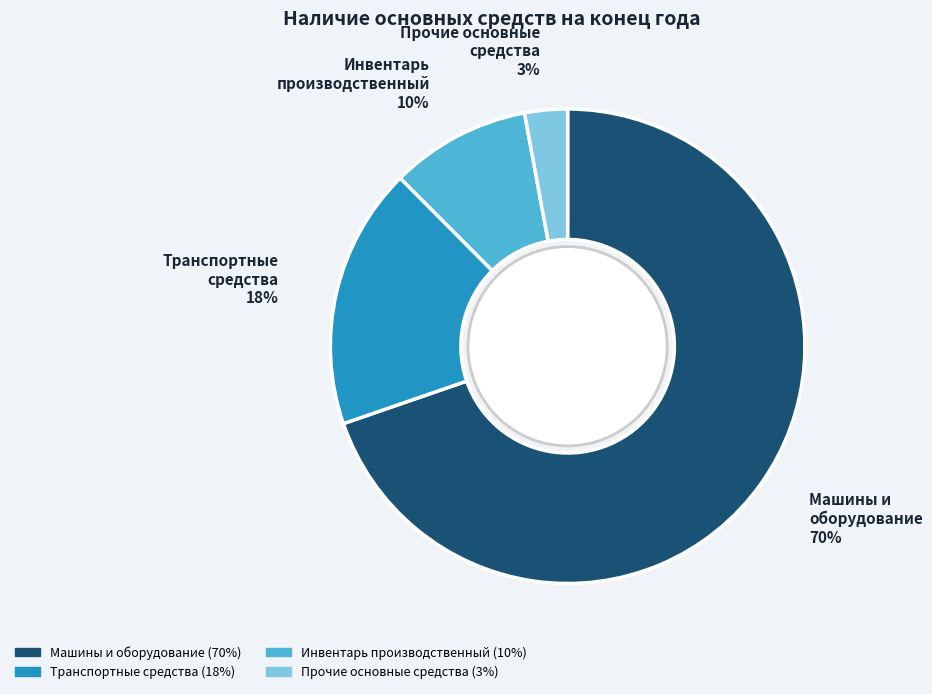

To the nearest percent, what is the average slice percentage?

25%